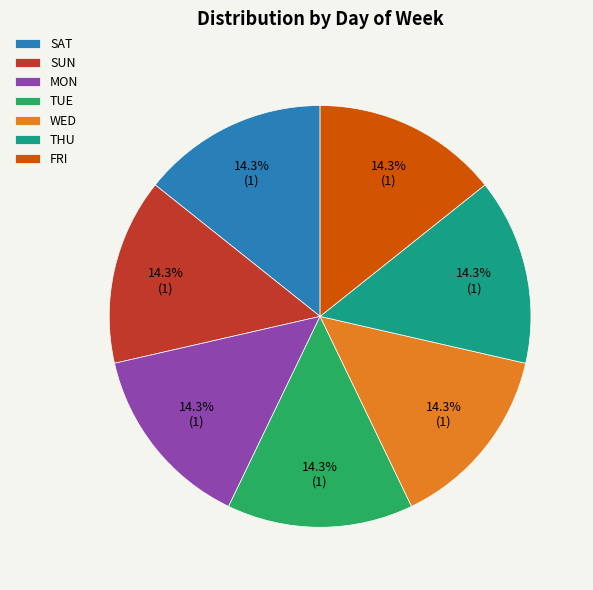

Is it true that FRI is 35% of the pie?

False